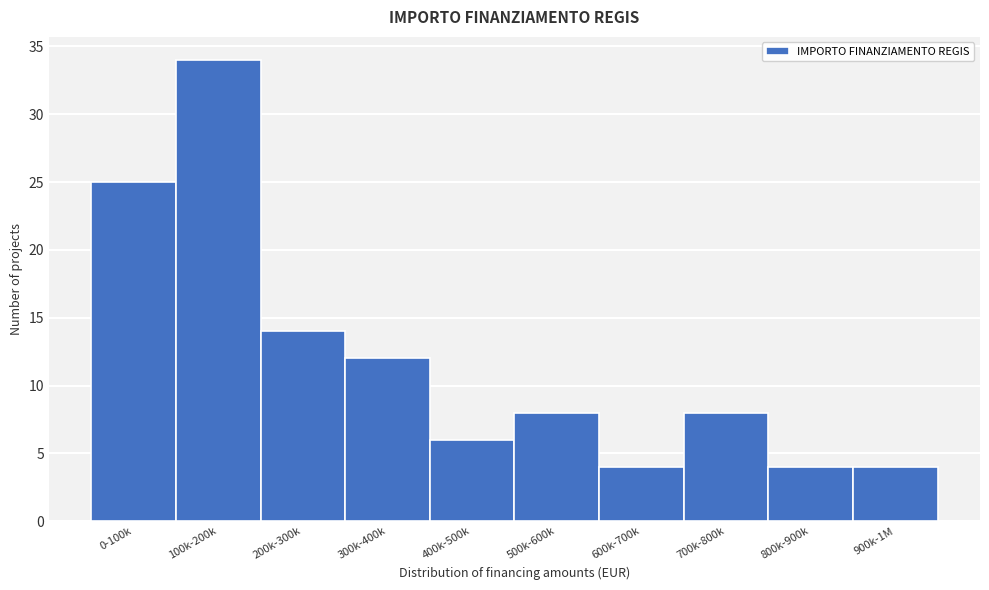

Reading left to right, extract all data points from this chart.

25	34	14	12	6	8	4	8	4	4